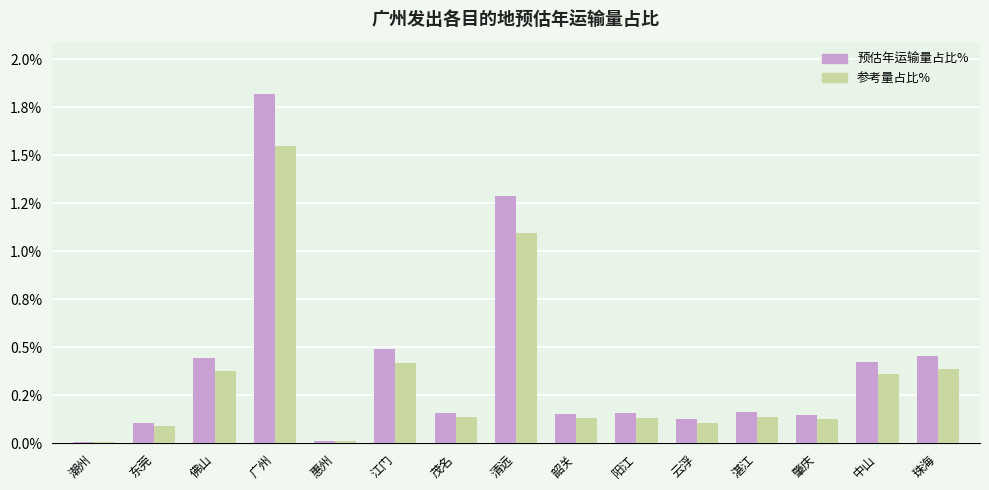

Are the bars horizontal?

No